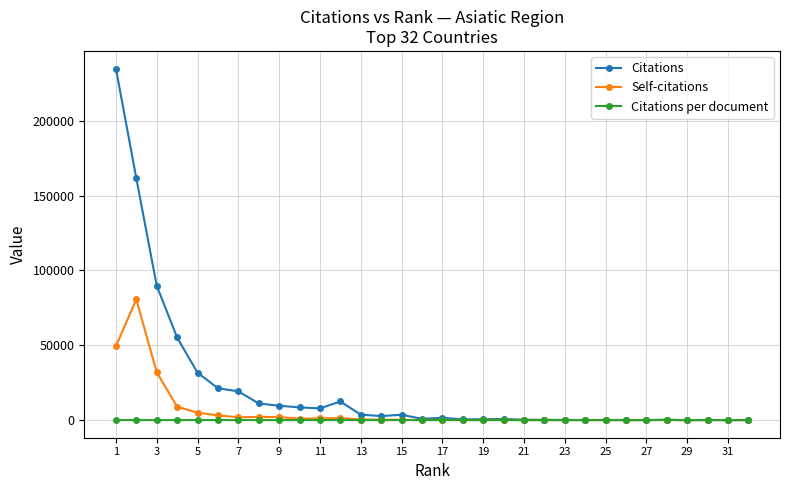

How many lines are shown in the chart?

3